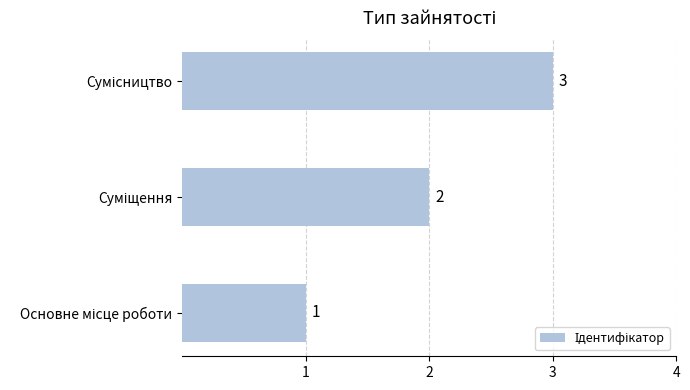

How many distinct data groups are displayed?

1